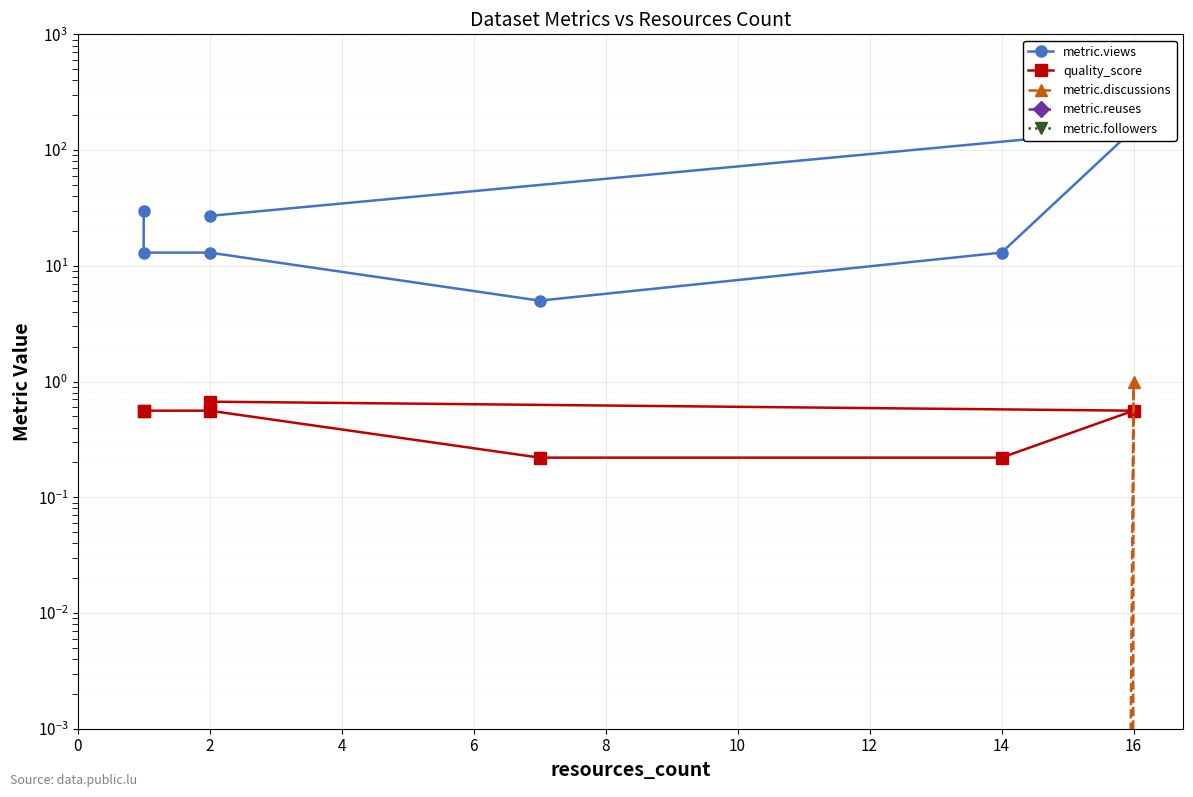

The value of metric.discussions at 16 is 0.4. True or false?

False